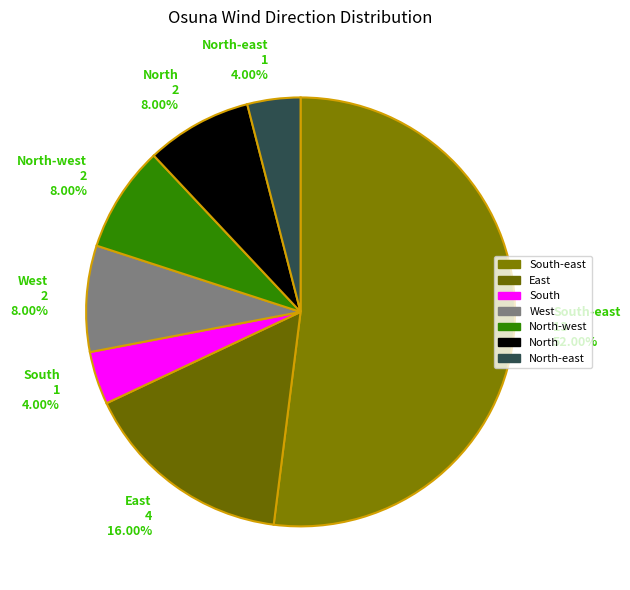

What is the majority slice?

South-east 13 52.00%